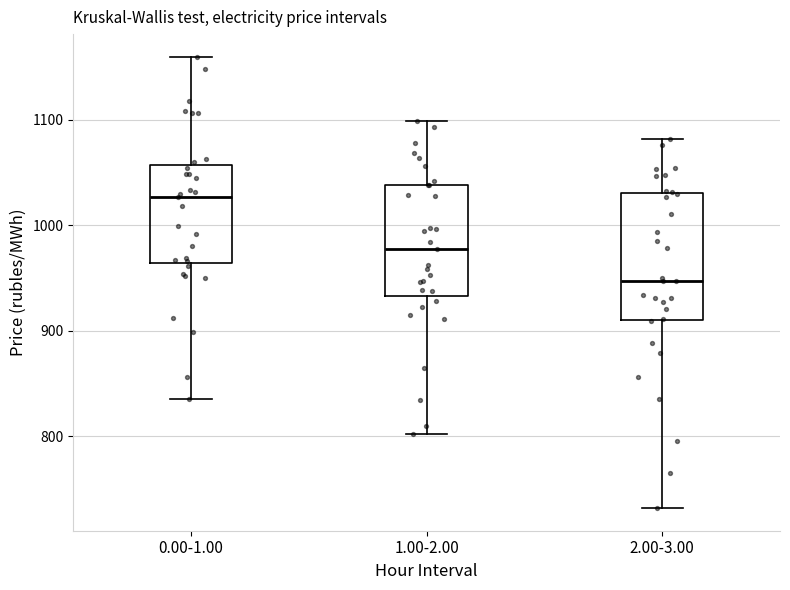

Reading left to right, read every box against the y-axis: the position of its median line, the range the box covers, and the ends of its whiskers. The values are not printed on the chart, so give them approximately, as read against the axis.

0.00-1.00: median 1030, box 960 to 1060, whiskers 840 to 1160
1.00-2.00: median 980, box 930 to 1040, whiskers 800 to 1100
2.00-3.00: median 950, box 910 to 1030, whiskers 730 to 1080